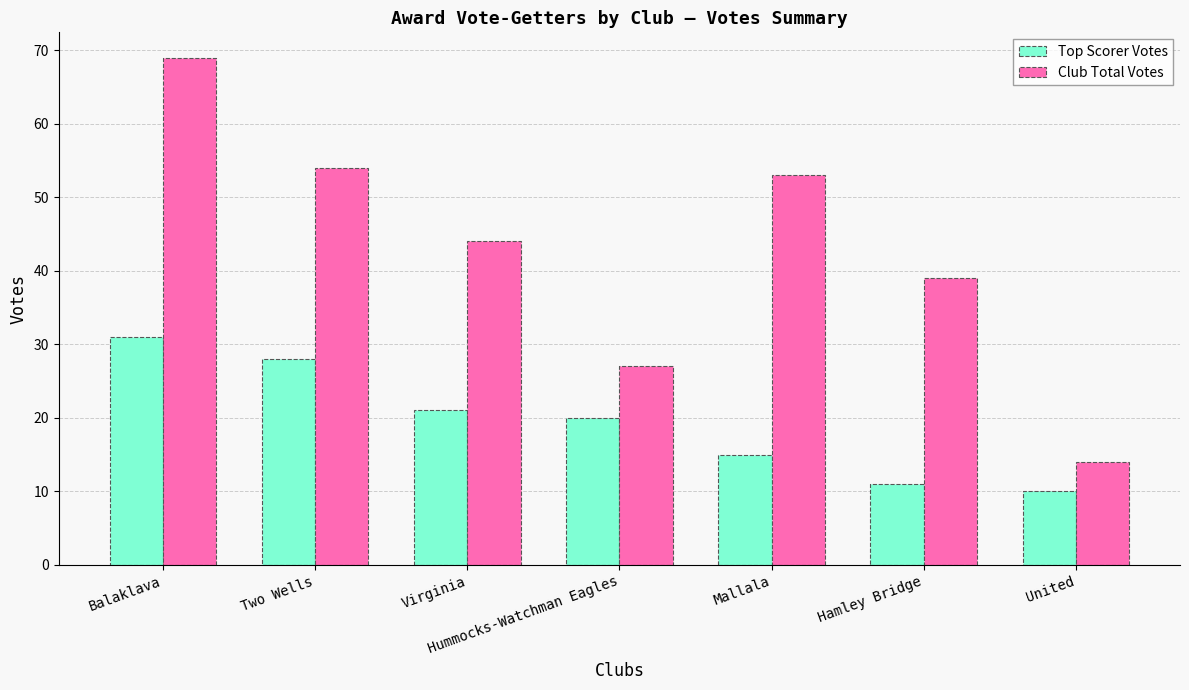

Are the bars horizontal?

No